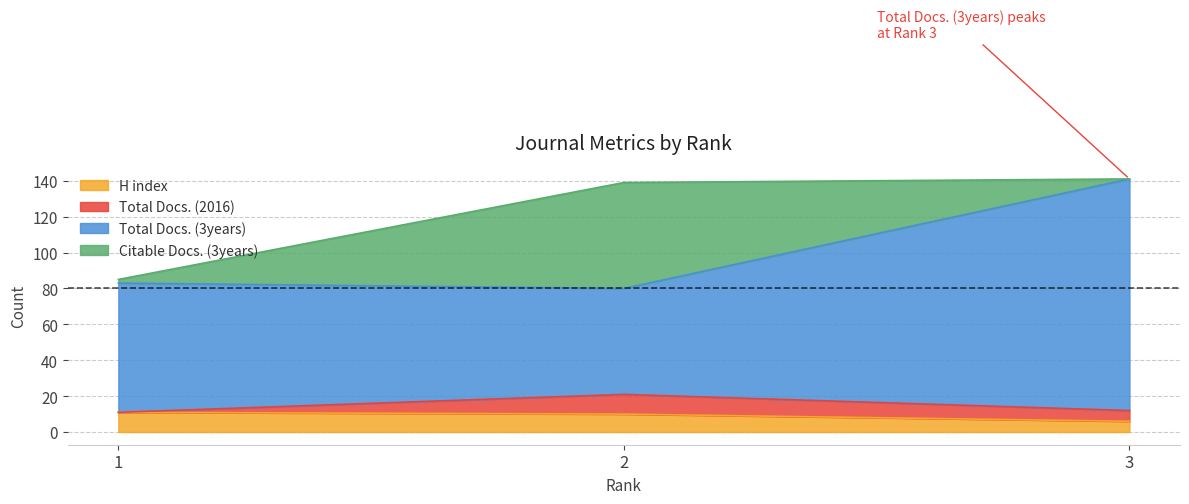

Which series has the largest total across all categories?

Total Docs. (3years)